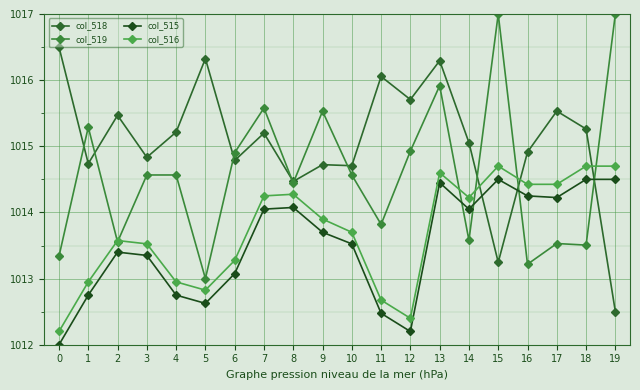

What is the value of the col_519 point at the 2nd from the left?

1015.3